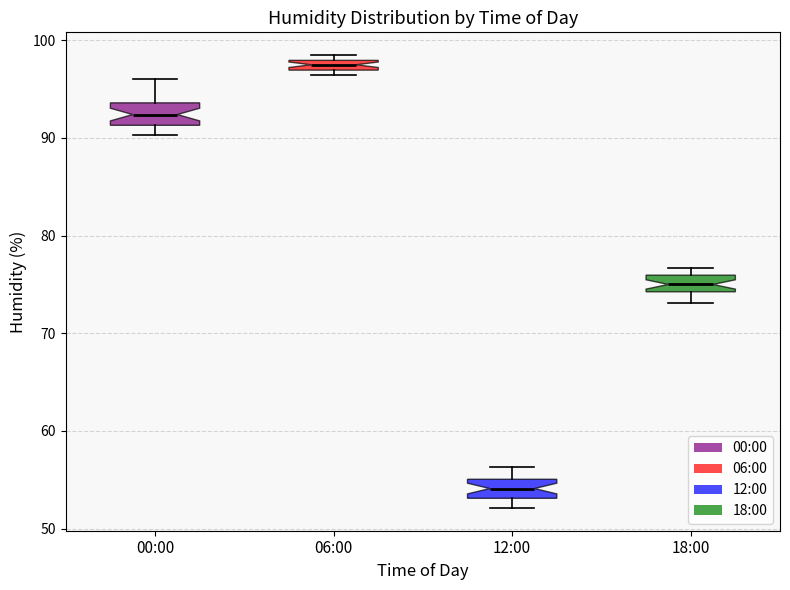

Where is the lower edge of the box for 18:00 on the y-axis? The values are not printed on the chart, so give them approximately, as read against the axis.

74